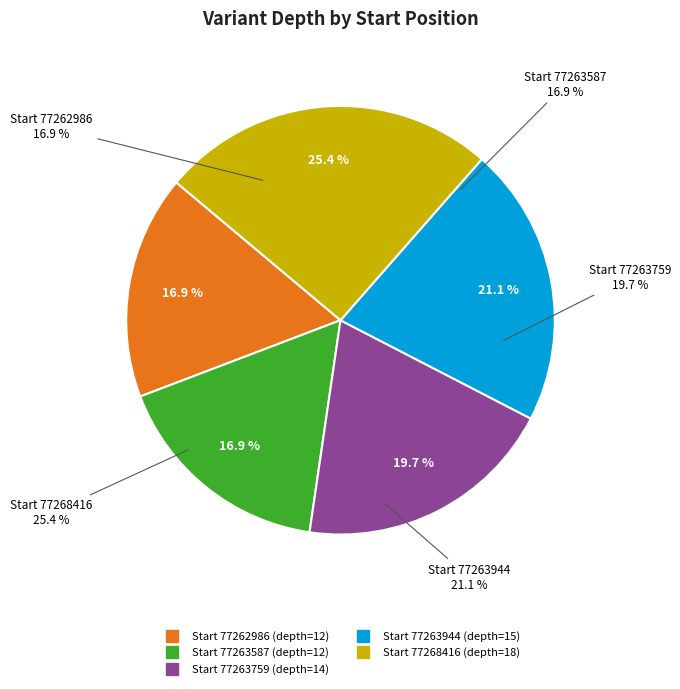

To the nearest percent, what is the difference between the 77263944 and 77263587 slice percentages?

4%